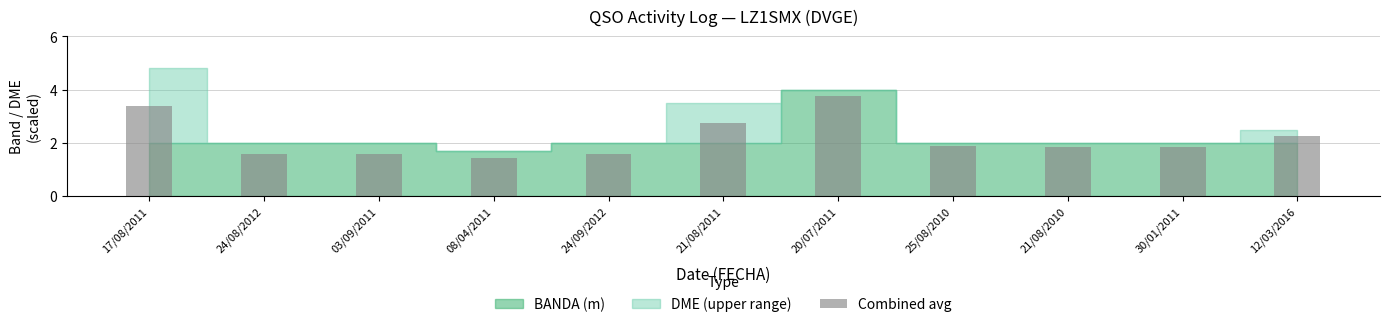

What is the difference between the maximum and minimum values?

2.3